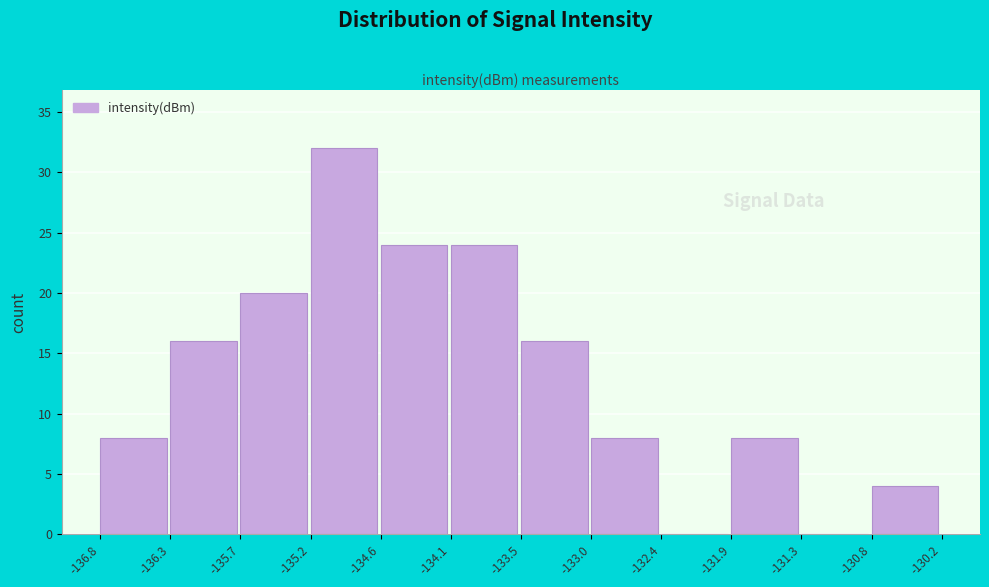

Which range on the x-axis has the tallest bar?

-135.2 to -134.6